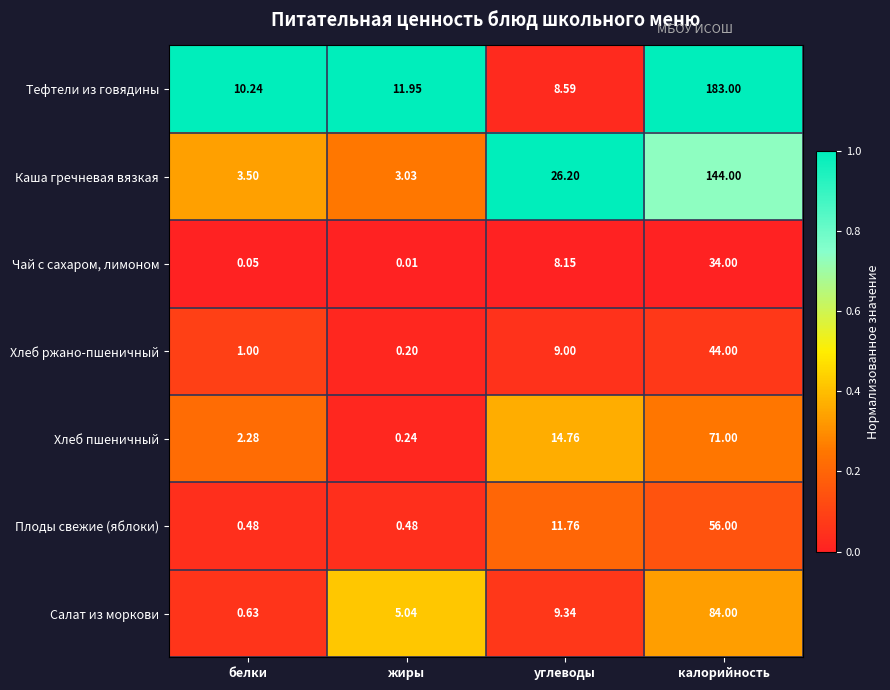

At which label does Каша гречневая вязкая reach its peak?

калорийность